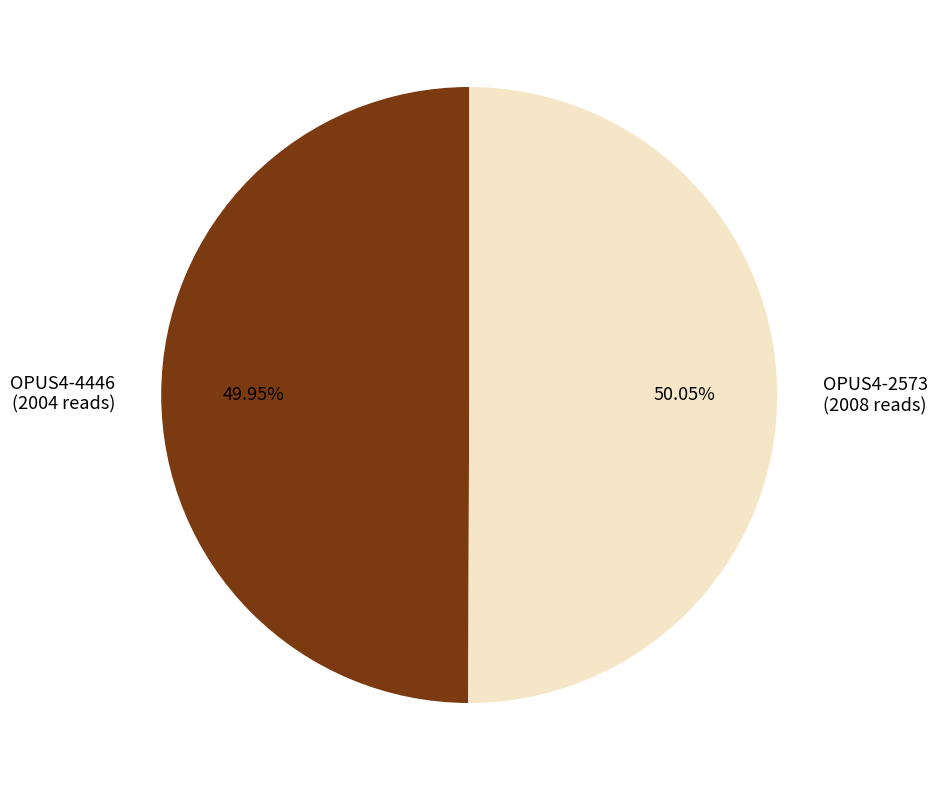

To the nearest percent, what portion does OPUS4-4446 represent?

50%